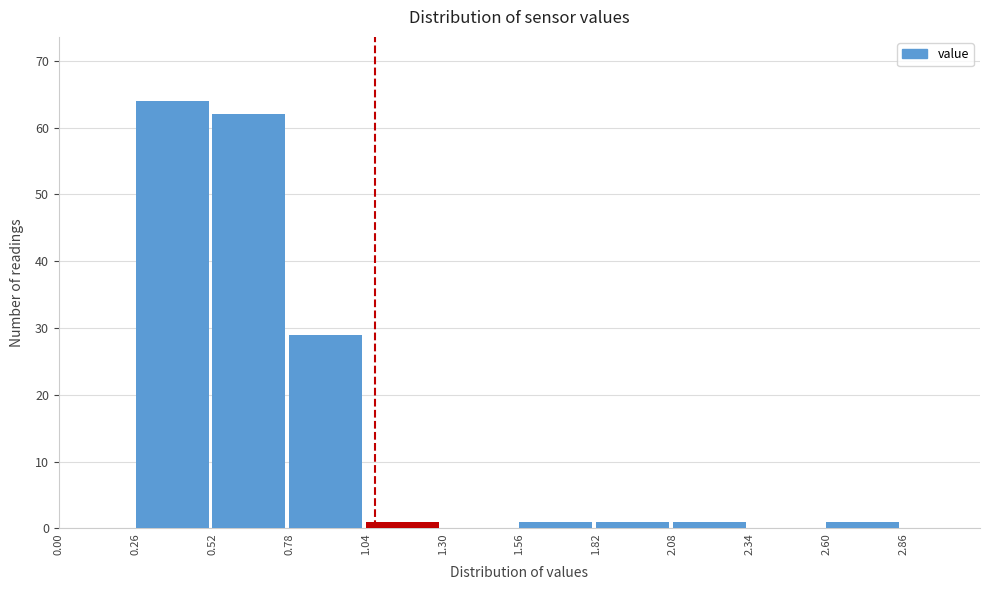

What is the height of the bar covering 1.82 to 2.08 on the x-axis? Neither the bar edges nor the heights are printed on the chart, so give them approximately, as read against the axes.

1